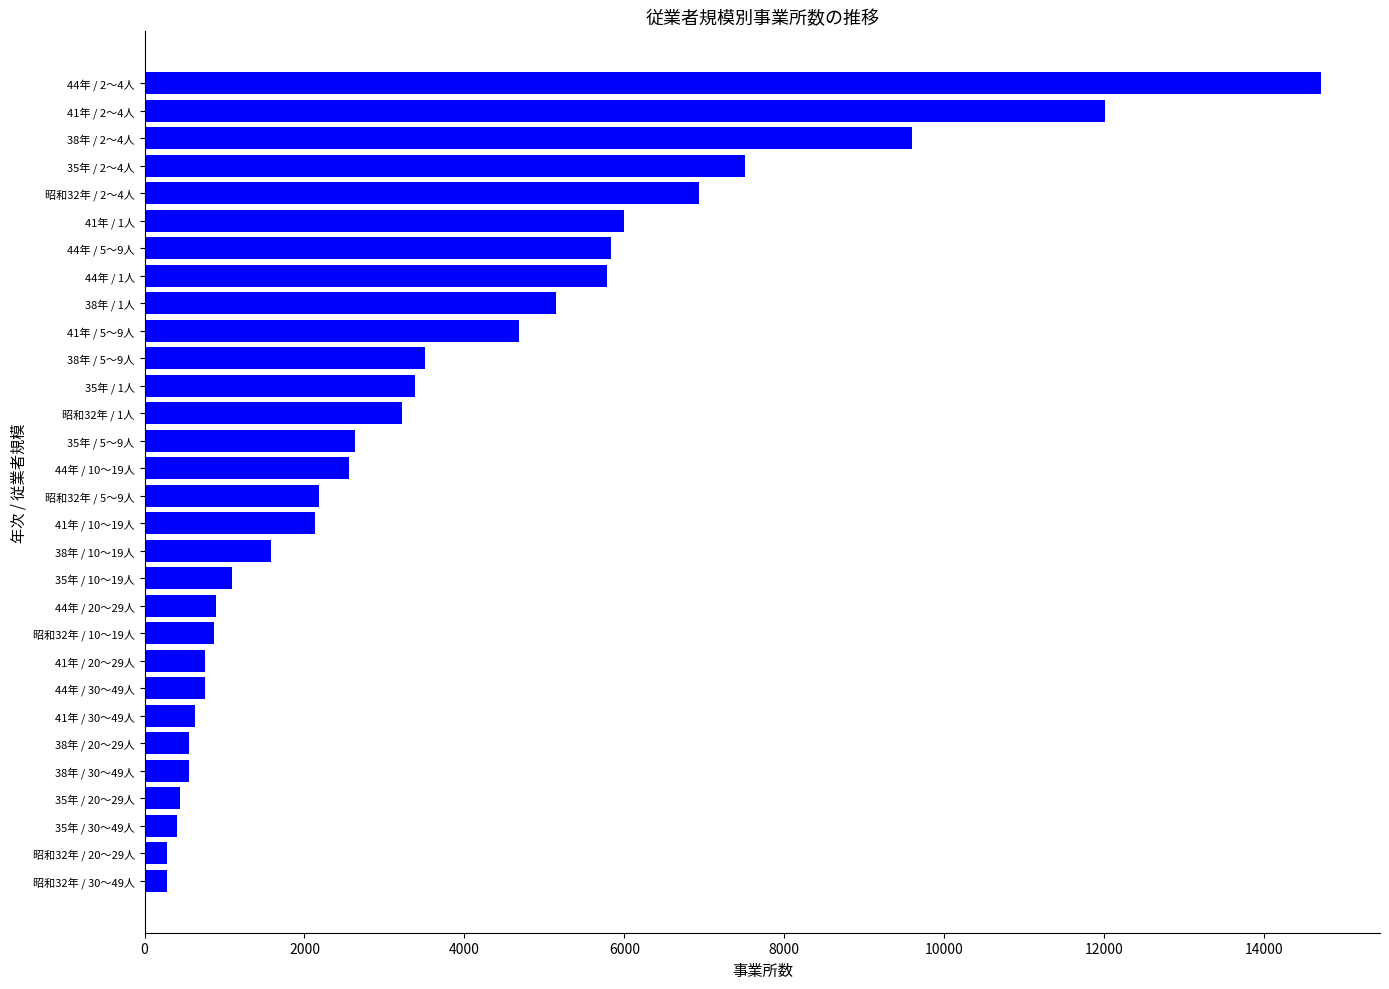

Does the chart contain stacked bars?

No